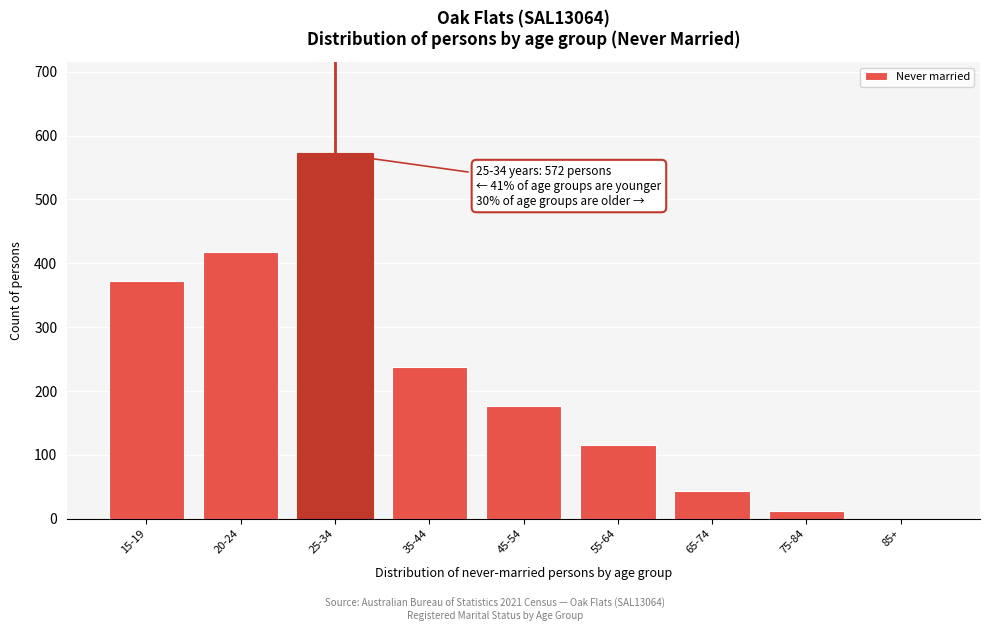

Reading right to left, what are all the values shown in this chart?

85+=0	75-84=12	65-74=43	55-64=116	45-54=177	35-44=237	25-34=572	20-24=417	15-19=372